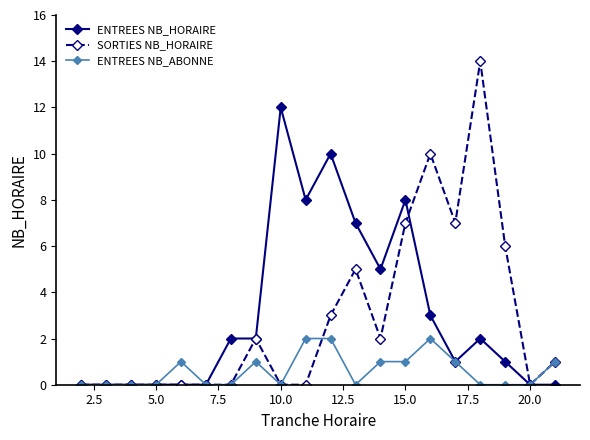

Reading left to right, what are all the values shown in this chart?

ENTREES NB_HORAIRE: 0	0	0	0	0	0	2	2	12	8	10	7	5	8	3	1	2	1	0	0
SORTIES NB_HORAIRE: 0	0	0	0	0	0	0	2	0	0	3	5	2	7	10	7	14	6	0	1
ENTREES NB_ABONNE: 0	0	0	0	1	0	0	1	0	2	2	0	1	1	2	1	0	0	0	1